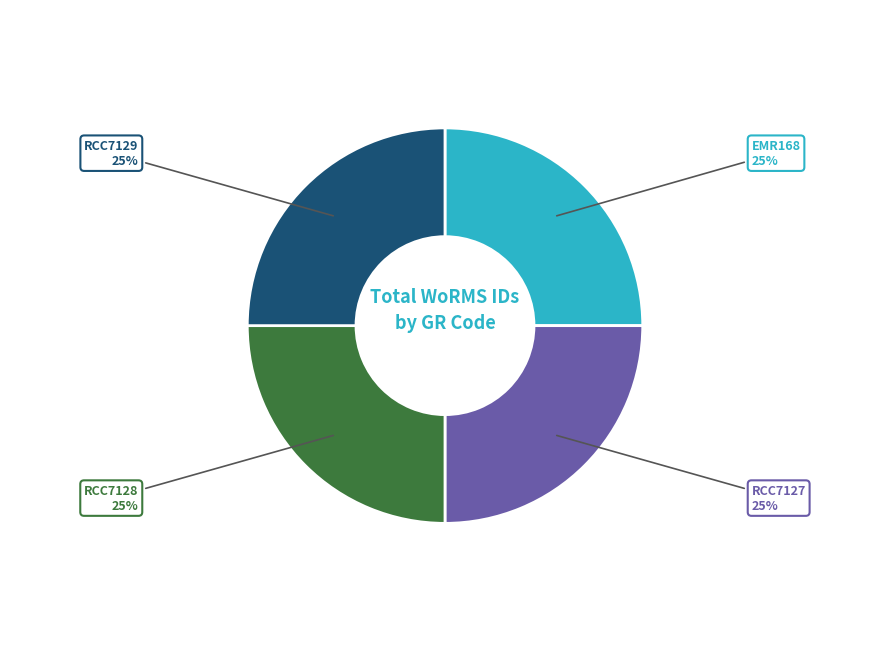

Is there any slice that represents more than half of the pie?

No